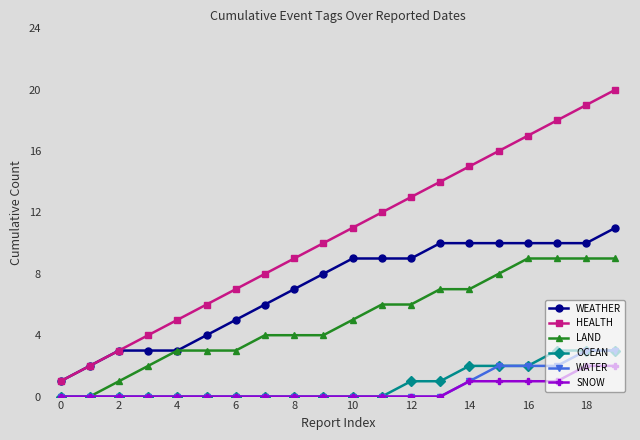

True or false: WEATHER and OCEAN intersect in this chart.

False